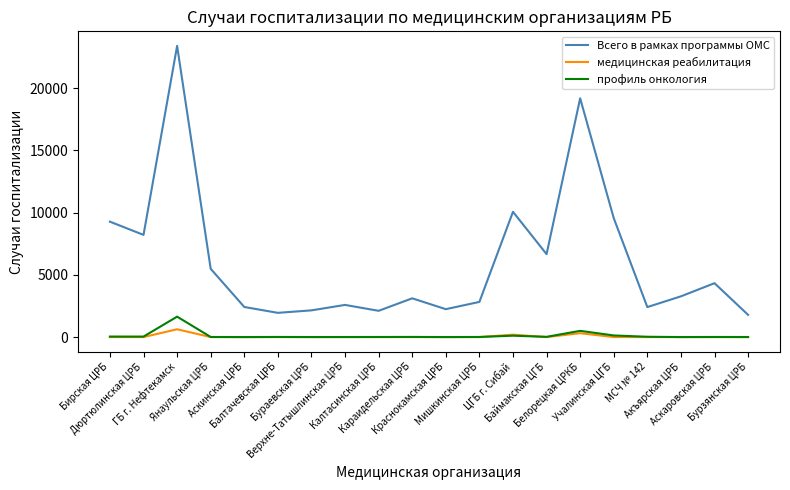

At how many categories does at least one series exceed 1615?

20